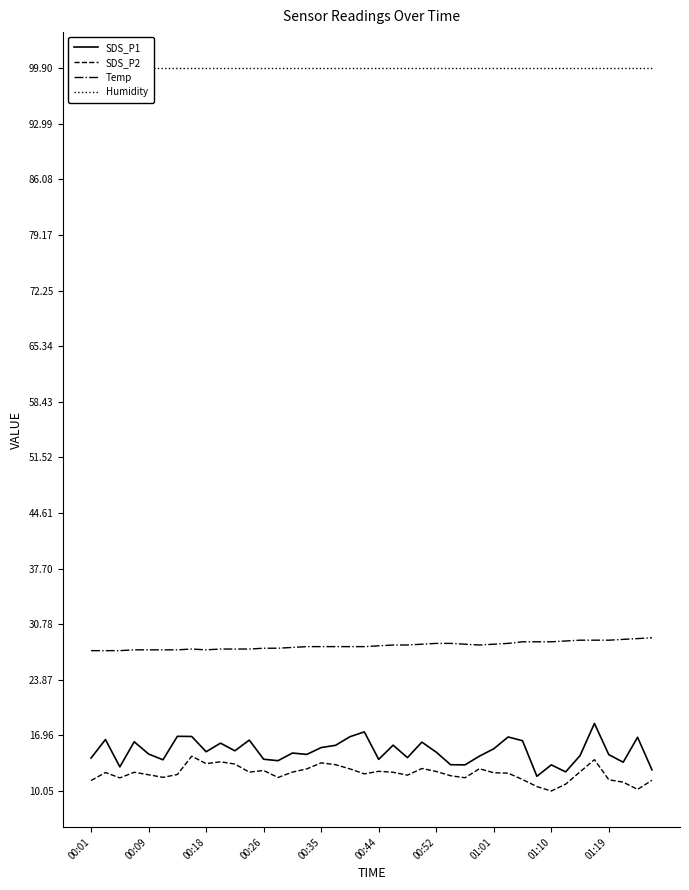

What value does the SDS_P2 series have at 00:35?

13.6